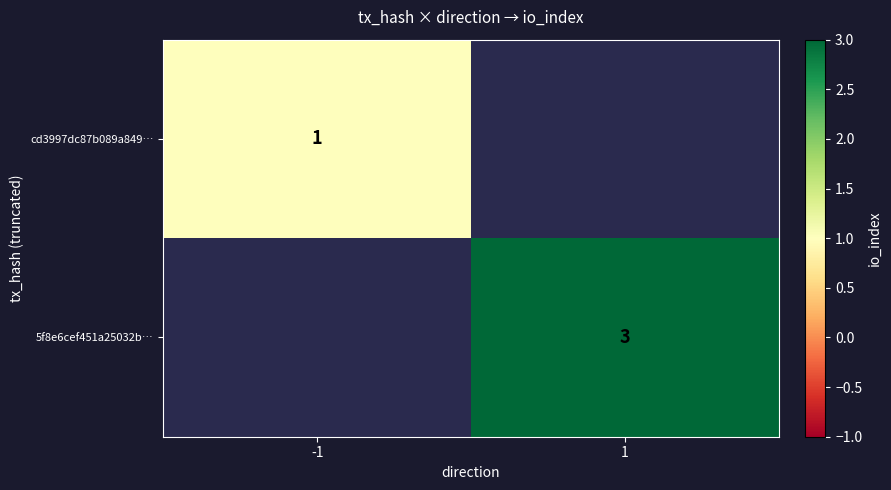

Is it true that 5f8e6cef451a25032b… equals 3 at 1?

True